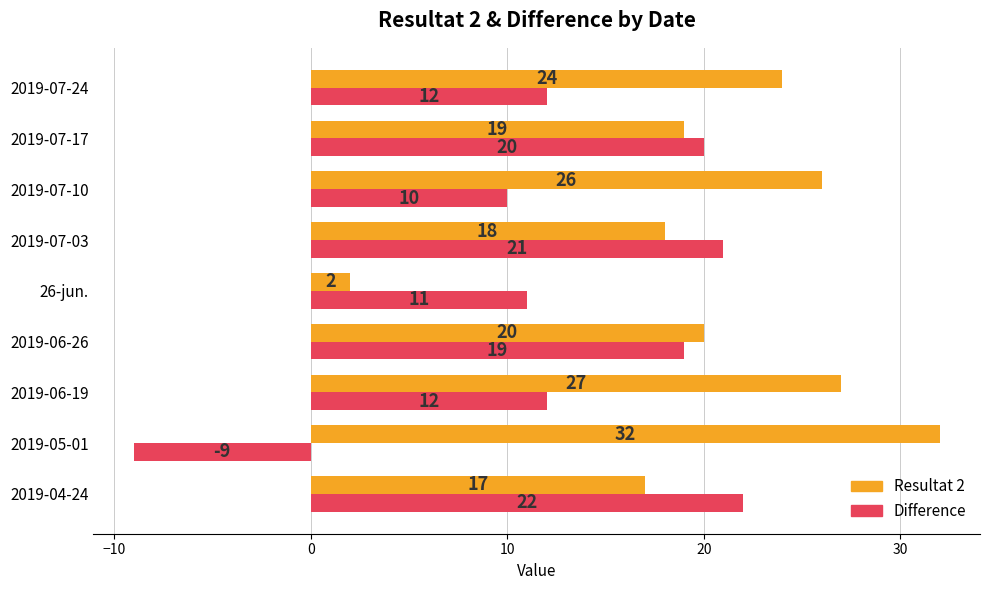

How many data points in Difference are less than 12?

3